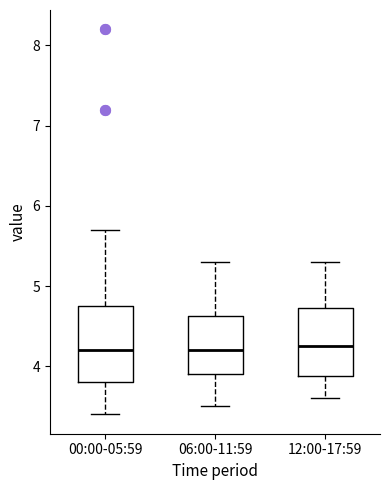

Reading left to right, read every box against the y-axis: the position of its median line, the range the box covers, and the ends of its whiskers. The values are not printed on the chart, so give them approximately, as read against the axis.

00:00-05:59: median 4.2, box 3.8 to 4.8, whiskers 3.4 to 5.7
06:00-11:59: median 4.2, box 3.9 to 4.6, whiskers 3.5 to 5.3
12:00-17:59: median 4.3, box 3.9 to 4.7, whiskers 3.6 to 5.3